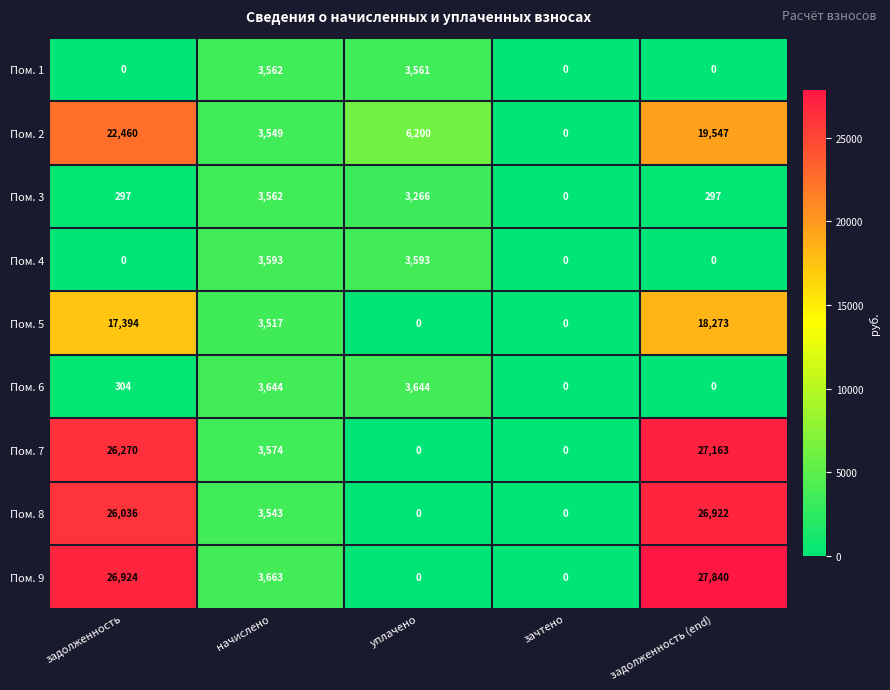

True or false: Пом. 6 has a value of 1944 at задолженность (end).

False